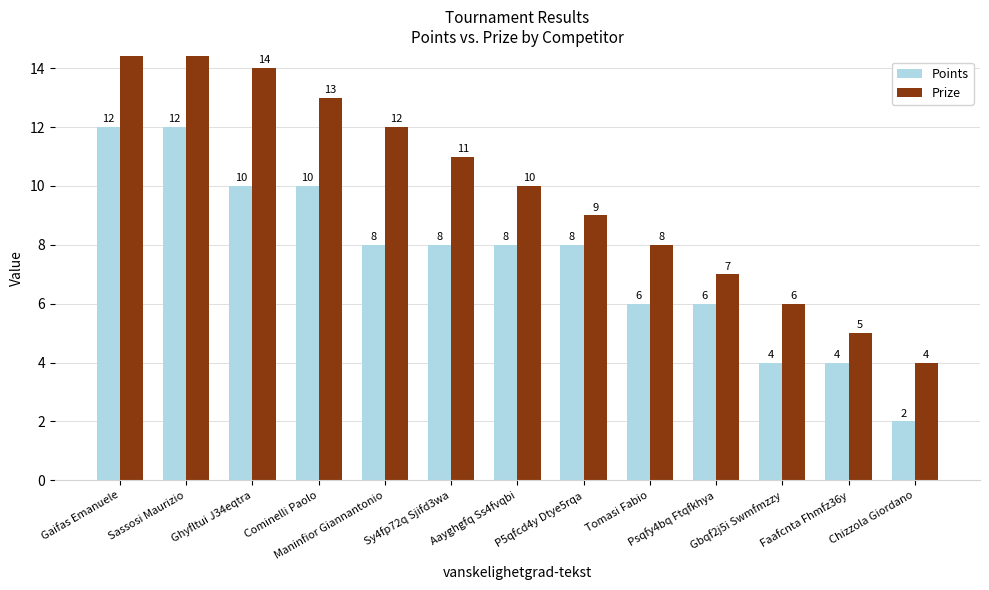

Does the chart contain any negative values?

No